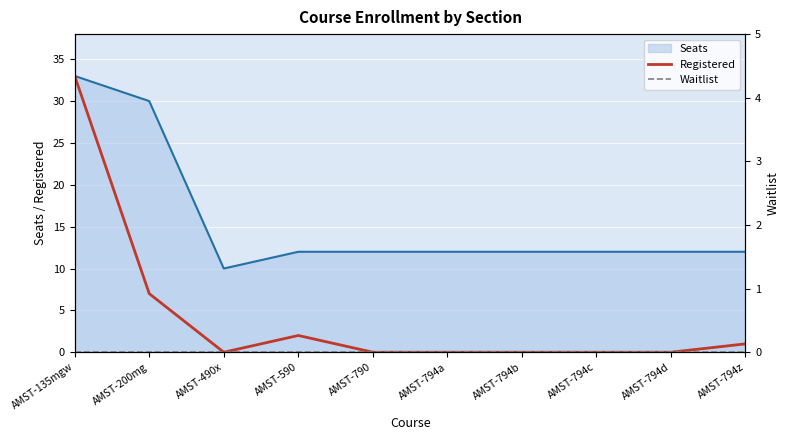

True or false: Waitlist and Registered intersect in this chart.

False